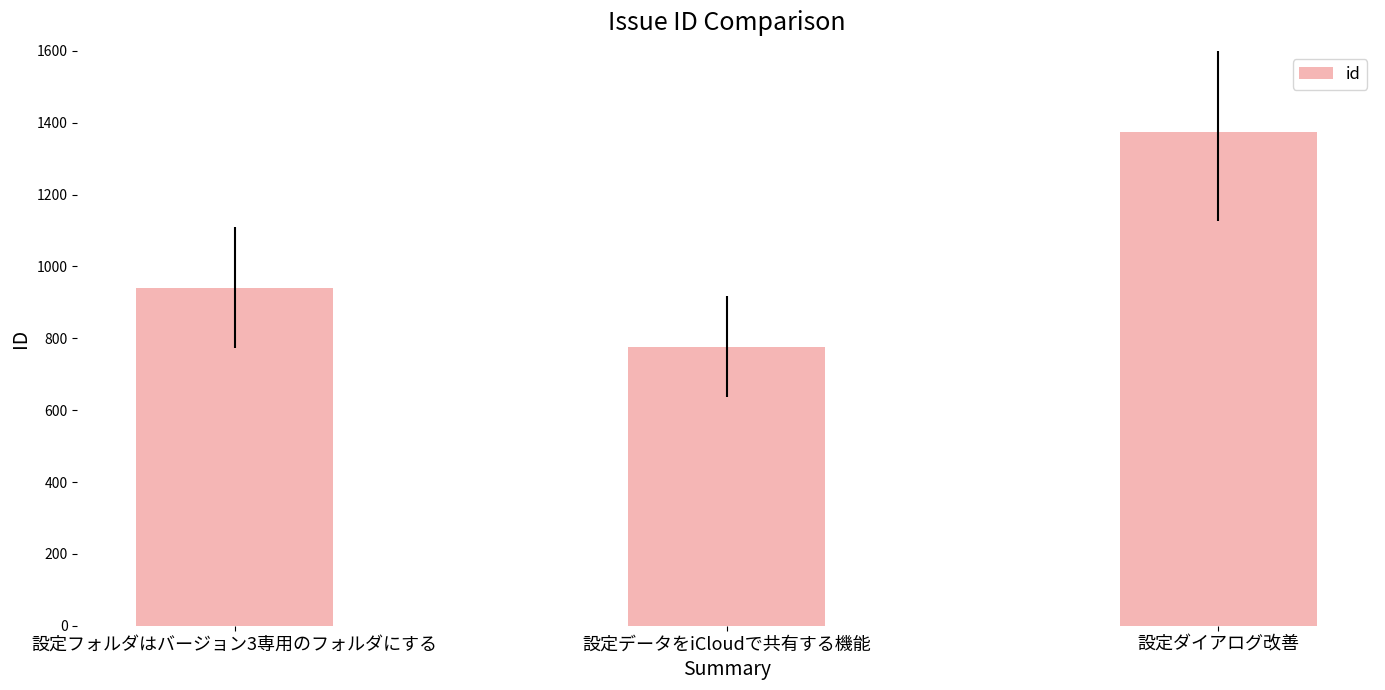

Reading left to right, extract all data points from this chart.

設定フォルダはバージョン3専用のフォルダにする=941	設定データをiCloudで共有する機能=777	設定ダイアログ改善=1373